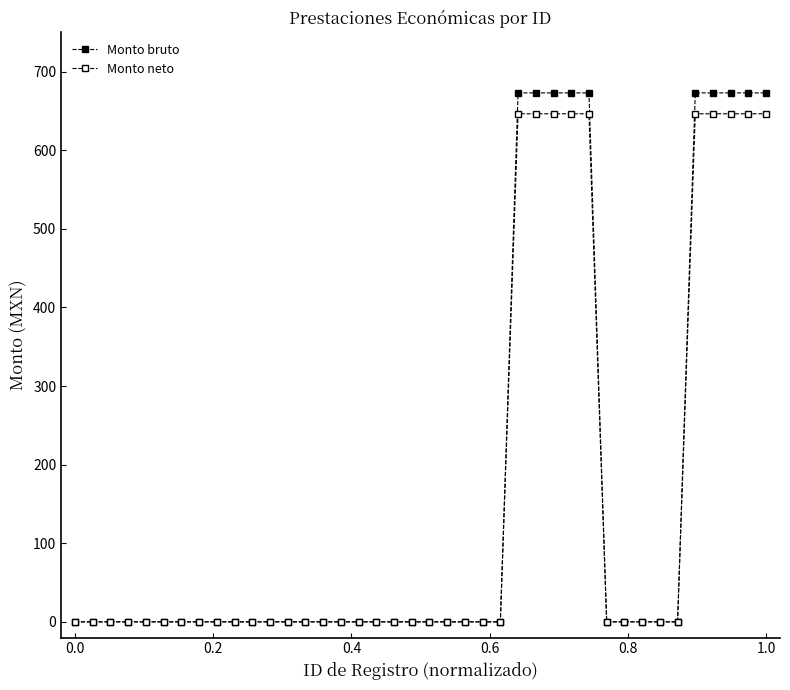

What is the difference between the second highest and minimum values in the Monto neto series?

646.4